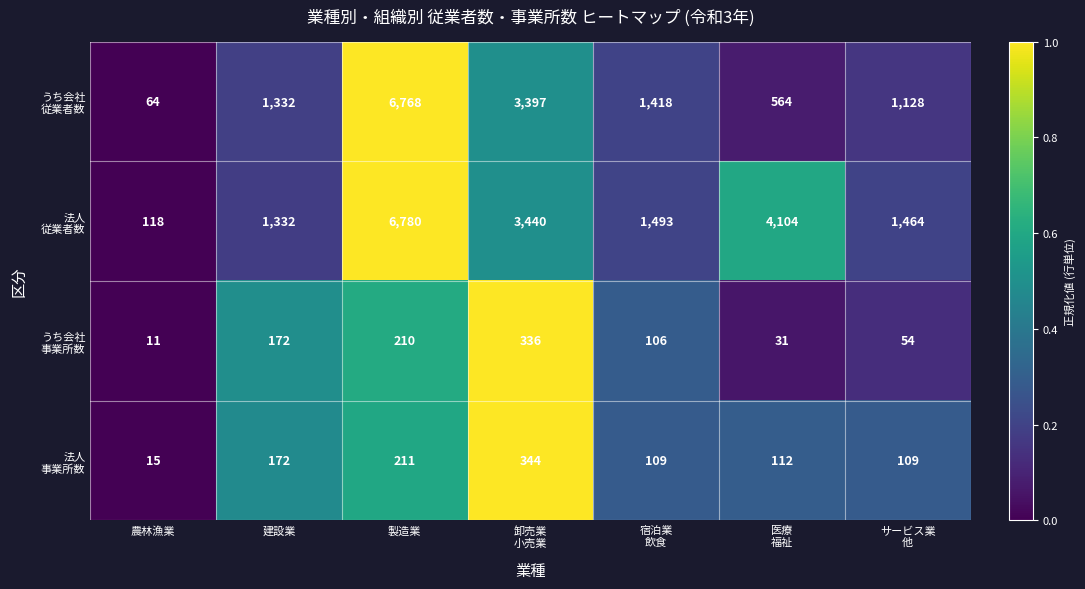

At which category is the sum across all series the highest?

製造業